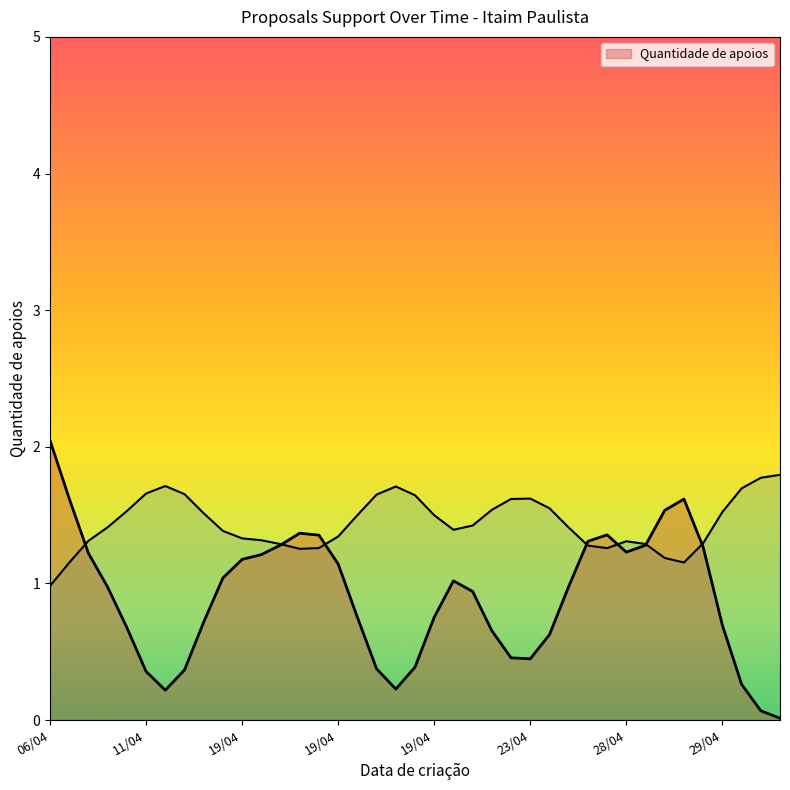

Count the values in the range 0 to 2.

31